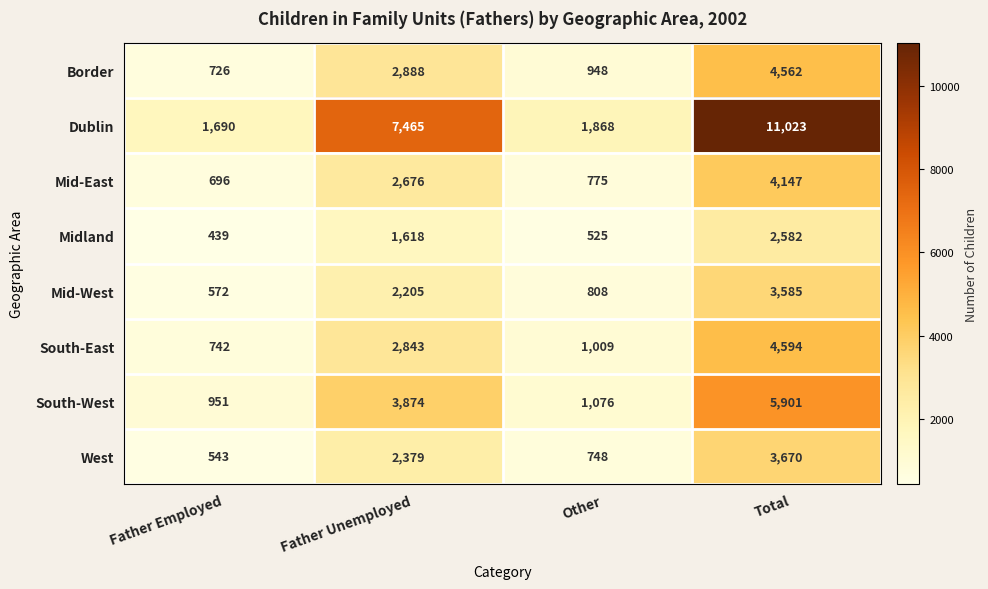

List the series in order of their peak value, highest first.

Dublin, South-West, South-East, Border, Mid-East, West, Mid-West, Midland